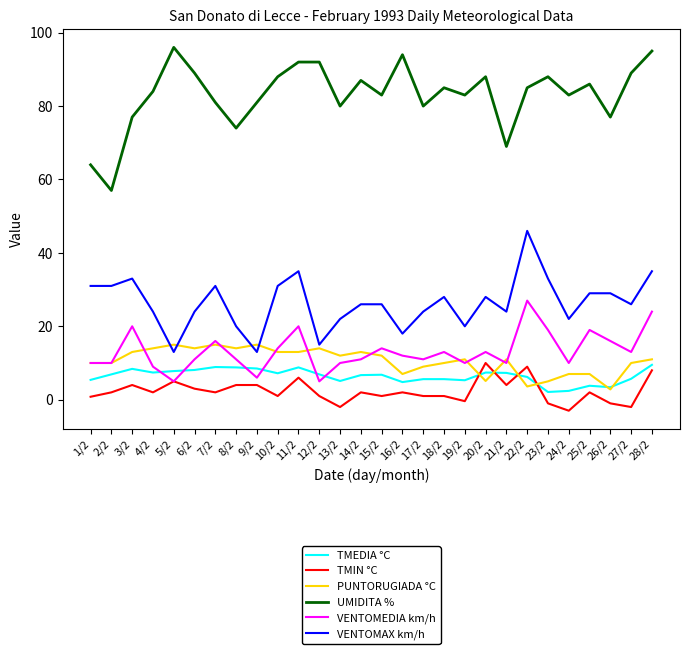

What is the greatest value displayed?

96.0